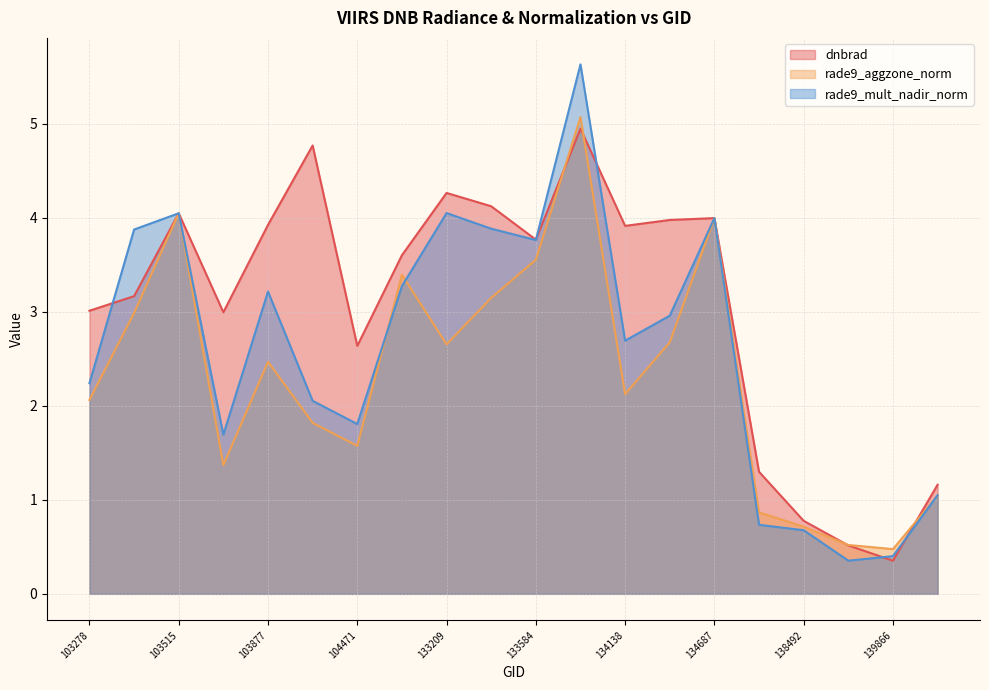

What is the difference between the maximum and minimum values in the dnbrad series?

4.6